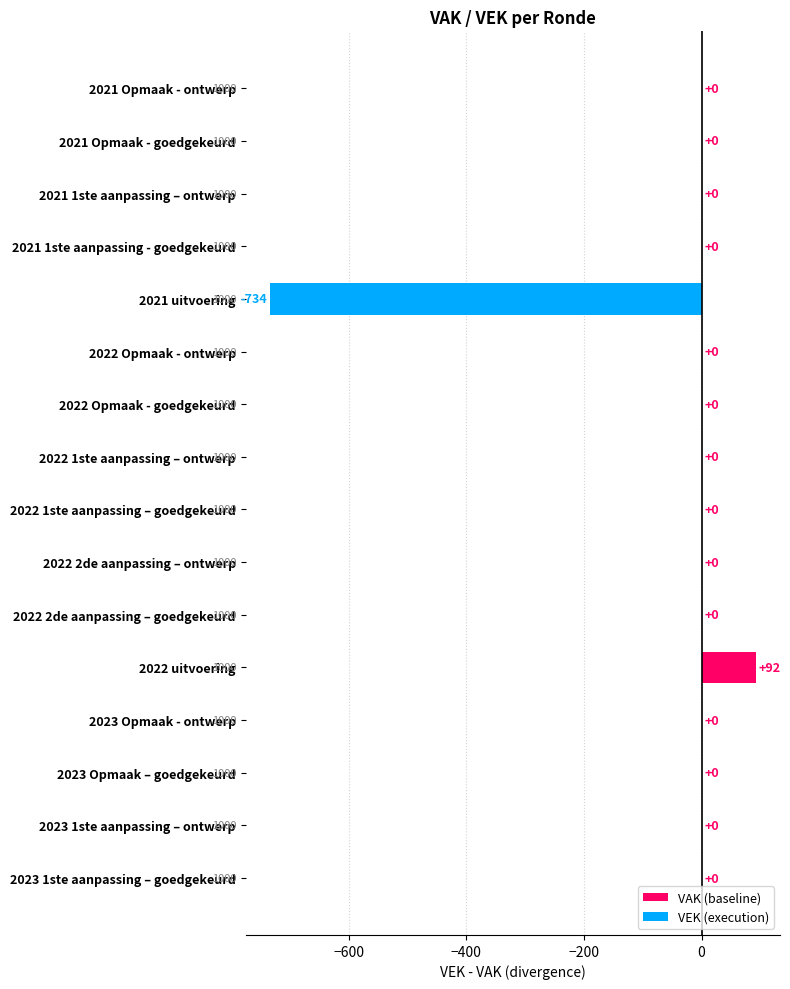

At which label is the value closest to -321?

2023 1ste aanpassing – goedgekeurd